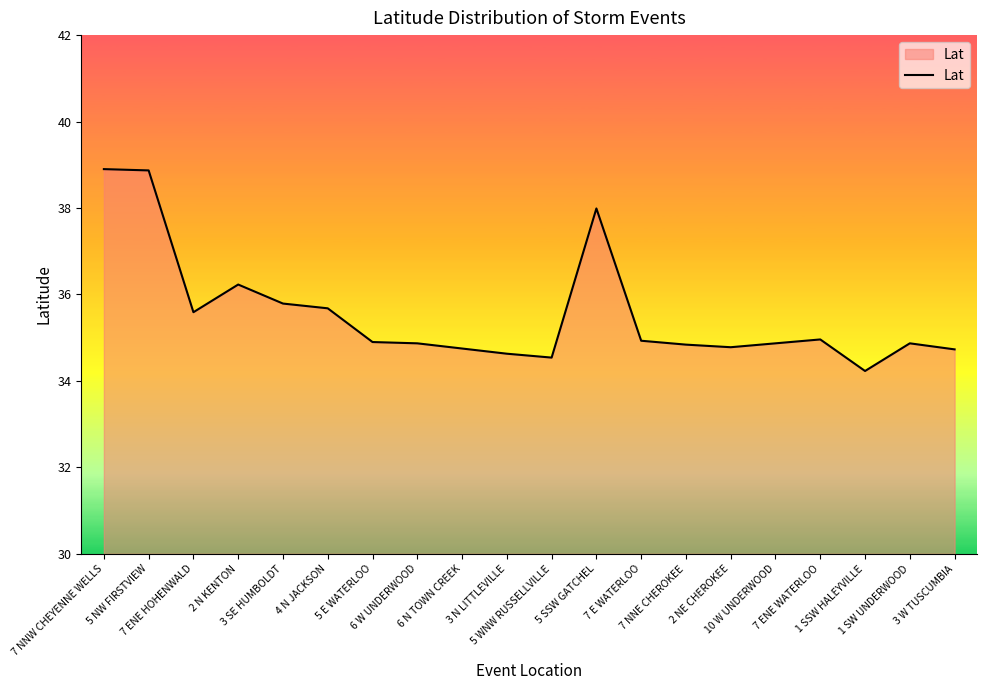

What is the change in value from 3 SE HUMBOLDT to 5 SSW GATCHEL?

+2.2